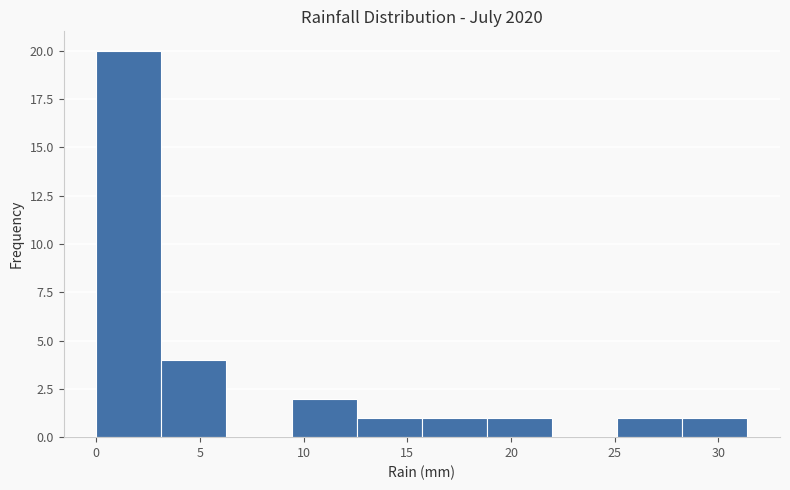

Over which range of the x-axis is the bar tallest?

0.0 to 3.0